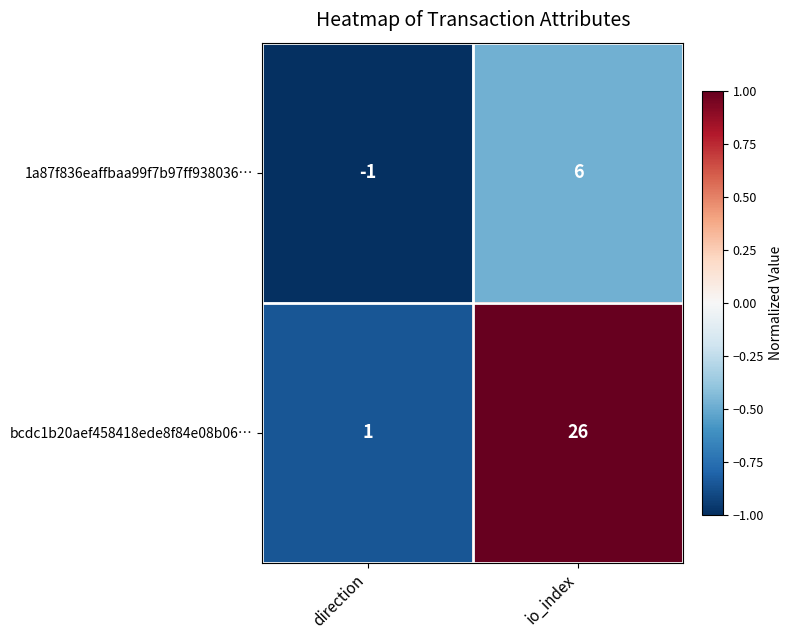

How many negative values does the 1a87f836eaffbaa99f7b97ff938036… series have?

1